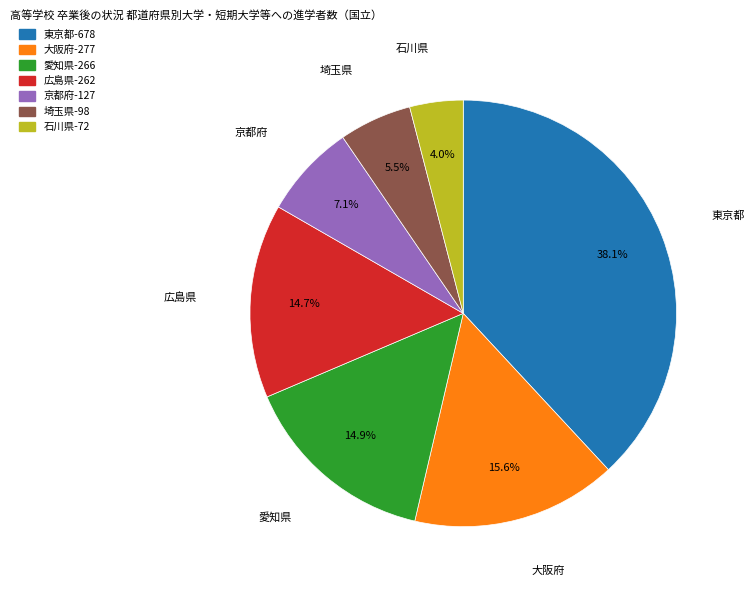

Is the sum of 埼玉県 and 大阪府 greater than half?

No